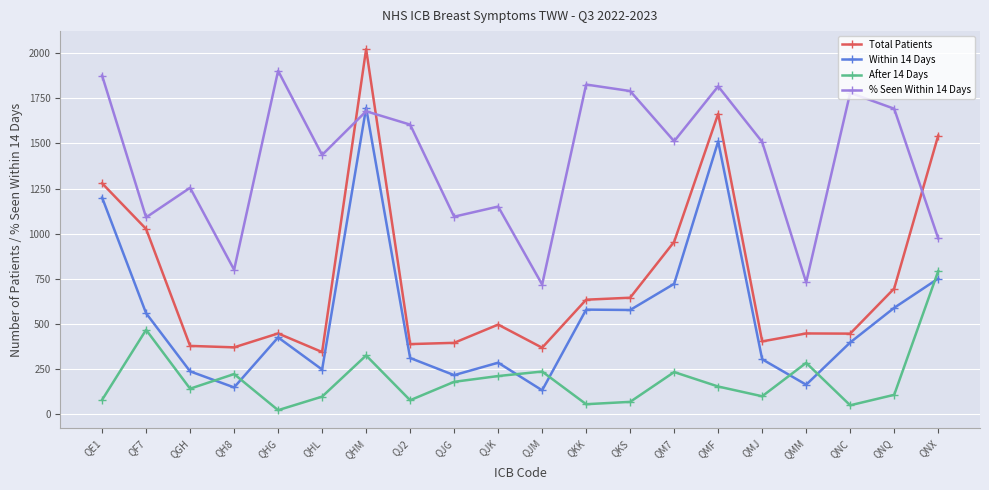

The % Seen Within 14 Days series shows 3140 at QHG. True or false?

False